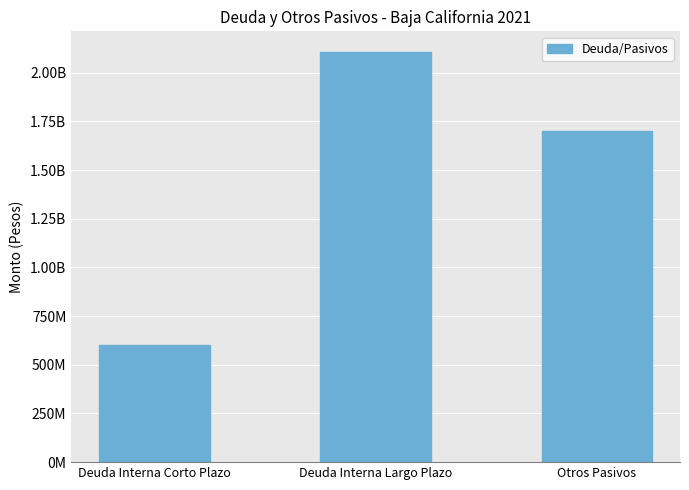

Does the chart contain any negative values?

No